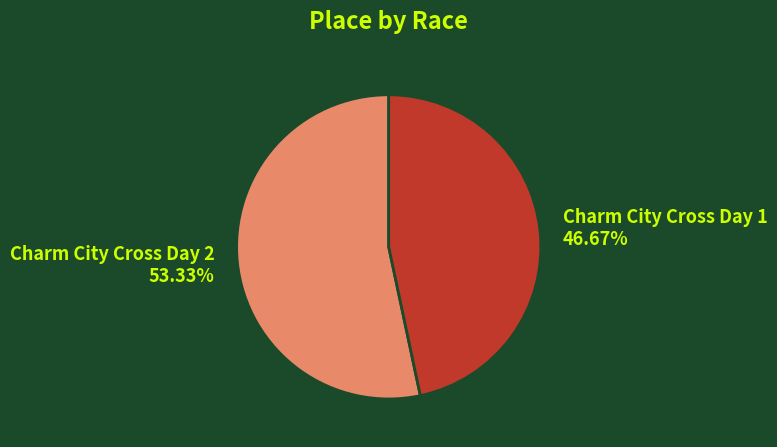

What percentage is the Charm City Cross Day 1 slice, to the nearest percent?

47%